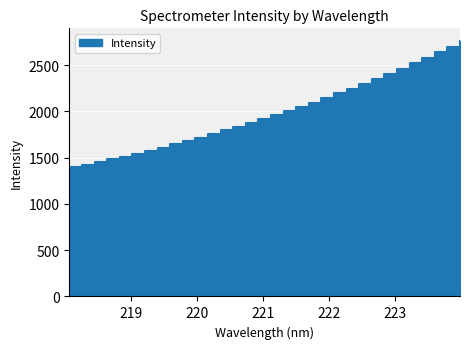

List the labels in order of value, largest first.

223.9802, 223.7895, 223.5987, 223.408, 223.2172, 223.0264, 222.8355, 222.6447, 222.4538, 222.263, 222.0721, 221.8812, 221.6902, 221.4993, 221.3083, 221.1174, 220.9264, 220.7354, 220.5444, 220.3533, 220.1623, 219.9712, 219.7801, 219.589, 219.3979, 219.2067, 219.0156, 218.8244, 218.6332, 218.442, 218.2508, 218.0596